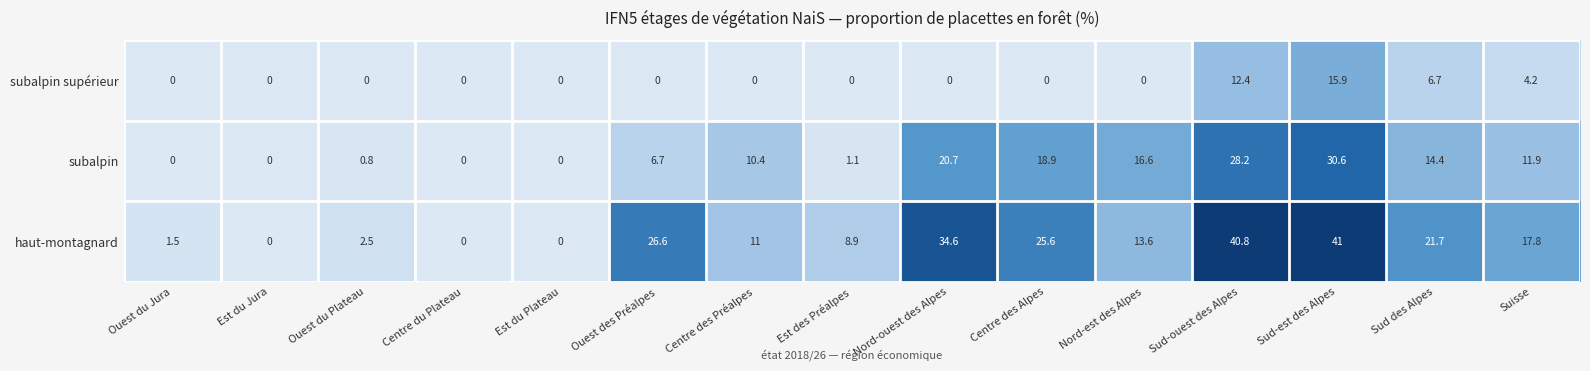

How many series are shown in this chart?

3